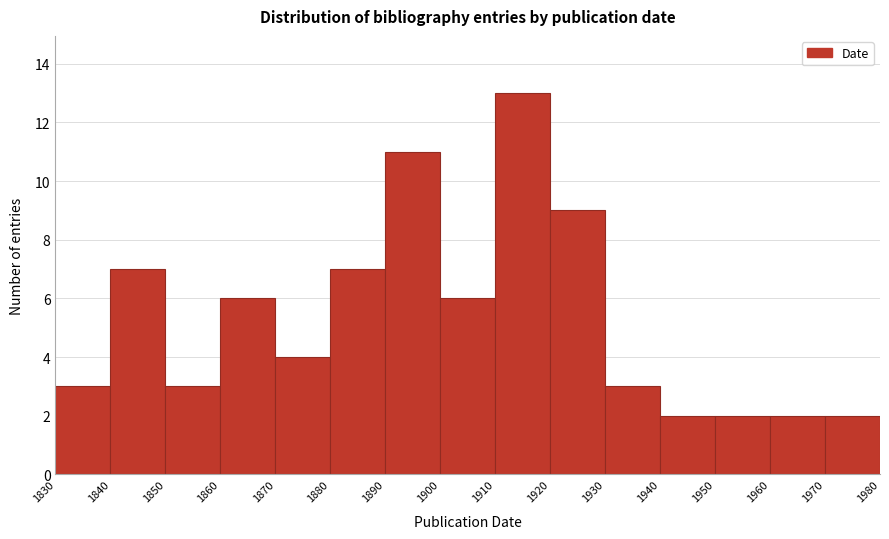

Reading left to right, list every bar in this chart as the range it spans on the x-axis followed by its height. The values are not printed on the chart, so give them approximately, as read against the axis.

1830 to 1840: 3
1840 to 1850: 7
1850 to 1860: 3
1860 to 1870: 6
1870 to 1880: 4
1880 to 1890: 7
1890 to 1900: 11
1900 to 1910: 6
1910 to 1920: 13
1920 to 1930: 9
1930 to 1940: 3
1940 to 1950: 2
1950 to 1960: 2
1960 to 1970: 2
1970 to 1980: 2